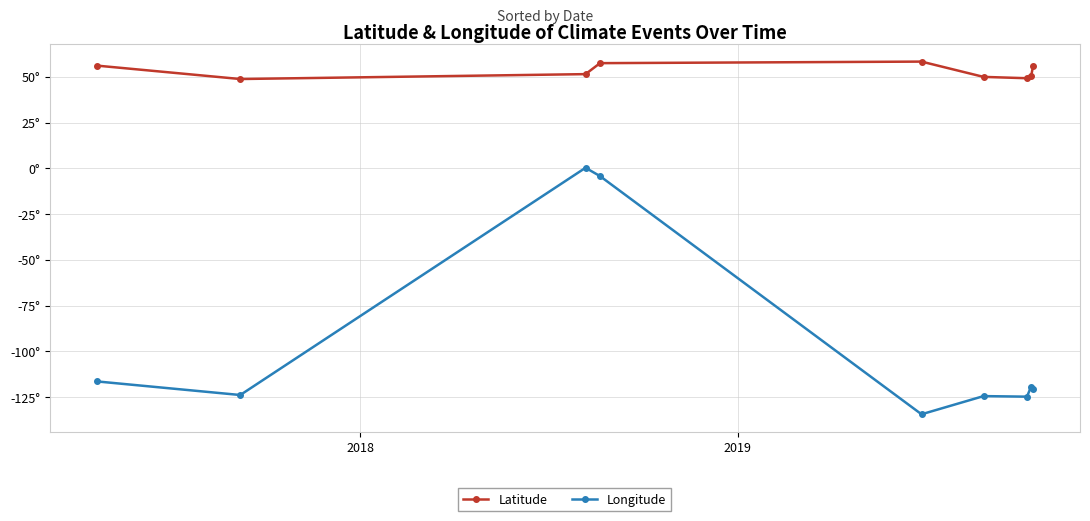

True or false: Longitude and Latitude intersect in this chart.

False